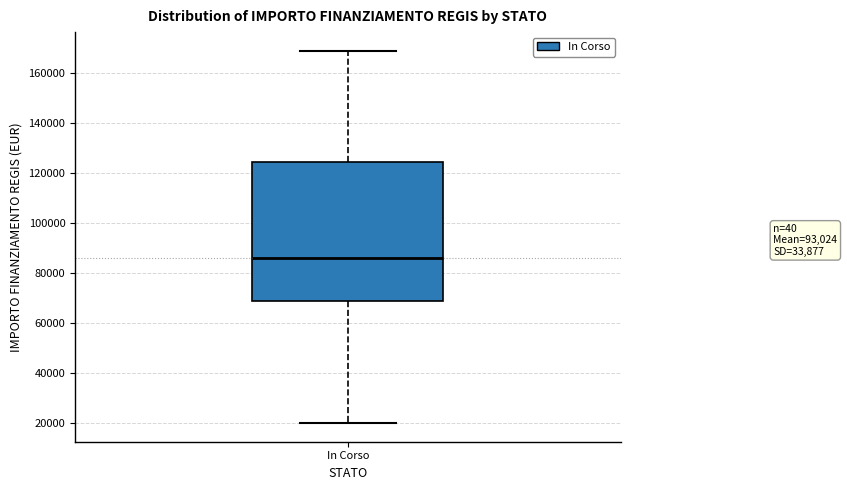

Where does the median line of the box for In Corso sit on the y-axis? The values are not printed on the chart, so give them approximately, as read against the axis.

86000